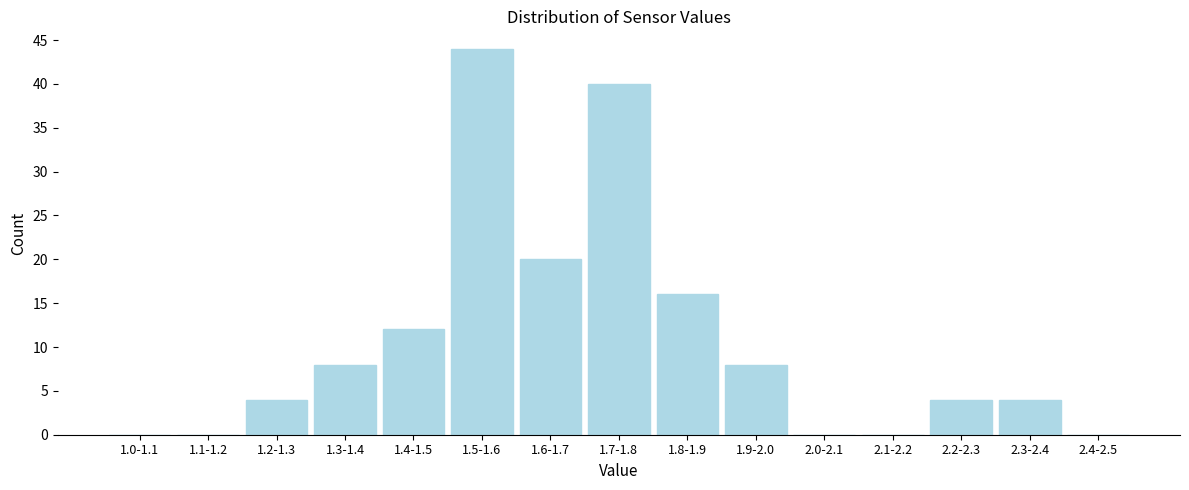

Reading left to right, transcribe all the data shown in this chart.

1.0-1.1=0	1.1-1.2=0	1.2-1.3=4	1.3-1.4=8	1.4-1.5=12	1.5-1.6=44	1.6-1.7=20	1.7-1.8=40	1.8-1.9=16	1.9-2.0=8	2.0-2.1=0	2.1-2.2=0	2.2-2.3=4	2.3-2.4=4	2.4-2.5=0